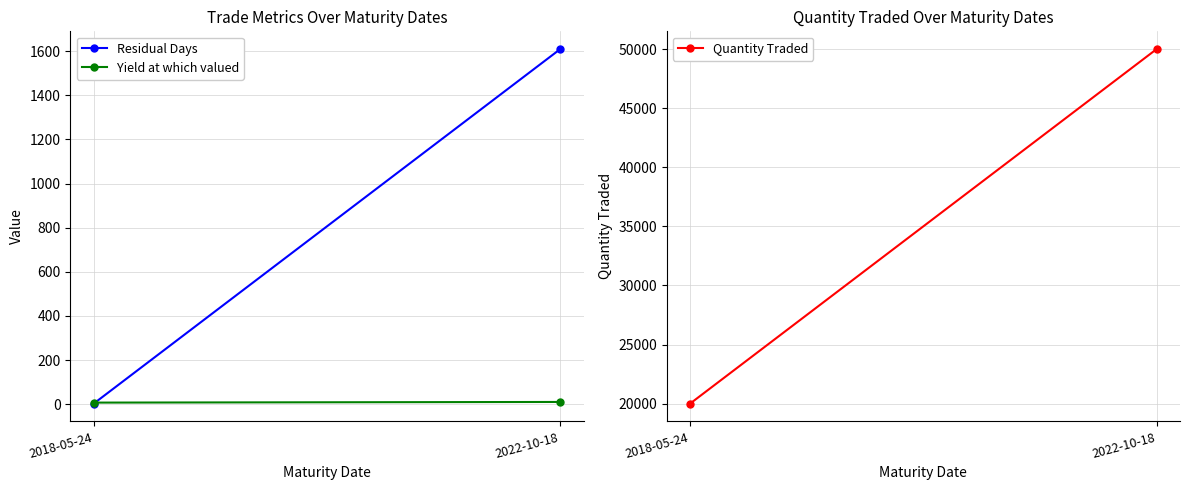

Reading right to left, list all the values displayed in this chart.

Residual Days: 2022-10-18=1610.0	2018-05-24=2.0
Yield at which valued: 2022-10-18=9.8	2018-05-24=6.8
Quantity Traded: 2022-10-18=50000.0	2018-05-24=20000.0